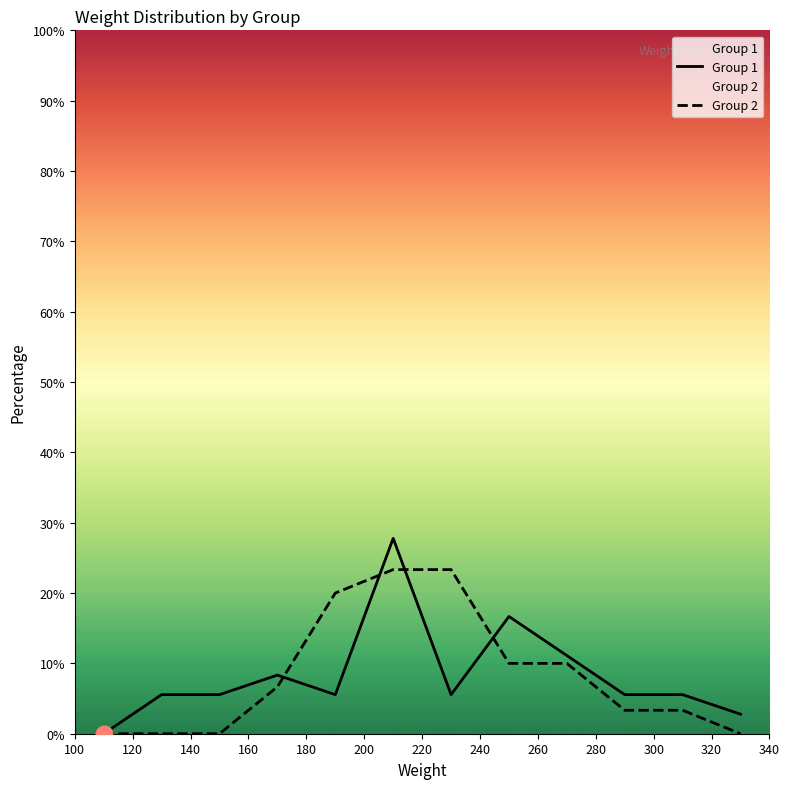

Which series has the largest range (max minus min)?

Group 1